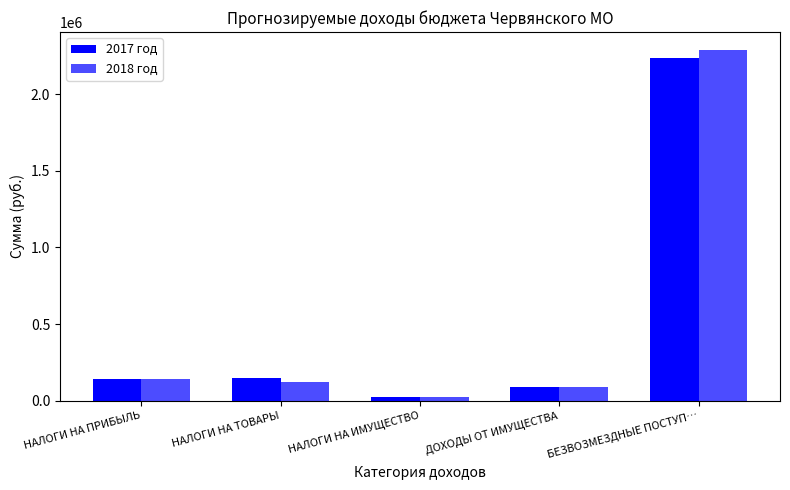

What is the label of the 4th bar from the left?

ДОХОДЫ ОТ ИМУЩЕСТВА